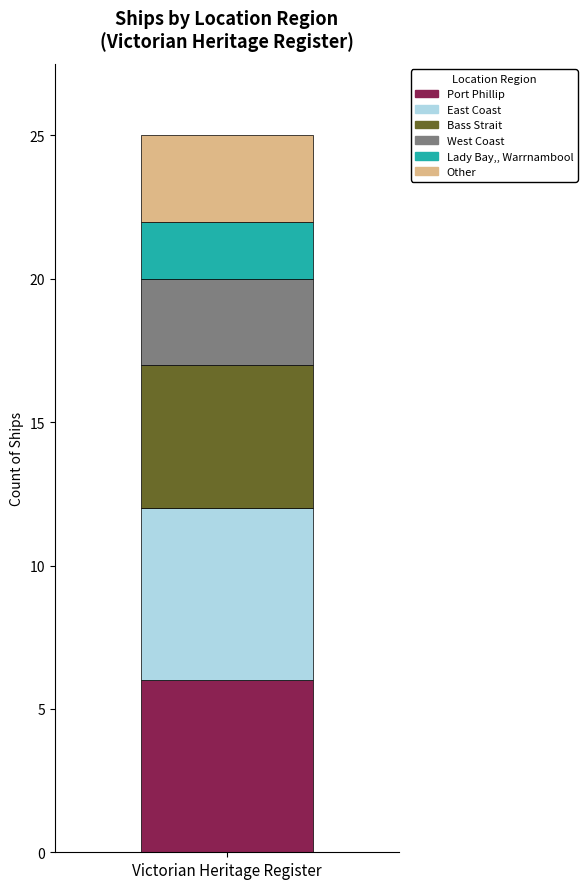

Does the chart contain any negative values?

No